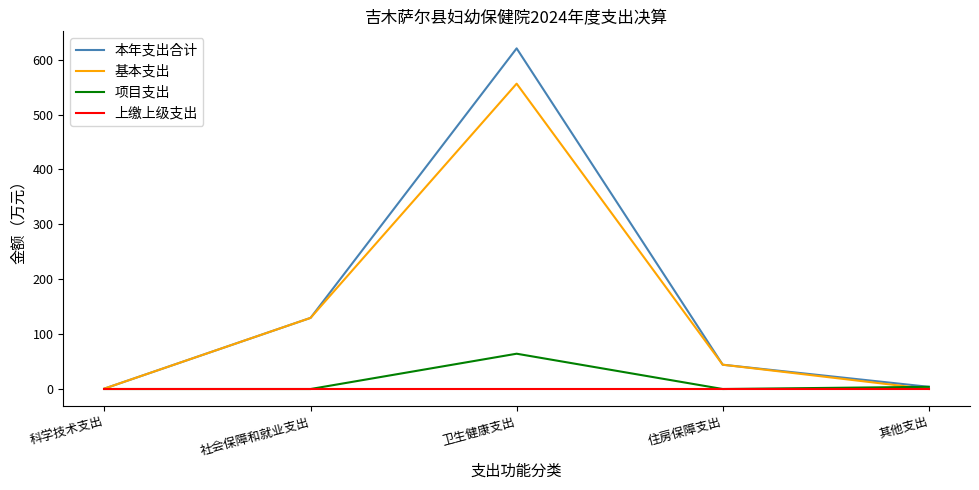

Which label corresponds to the largest value in the chart?

卫生健康支出